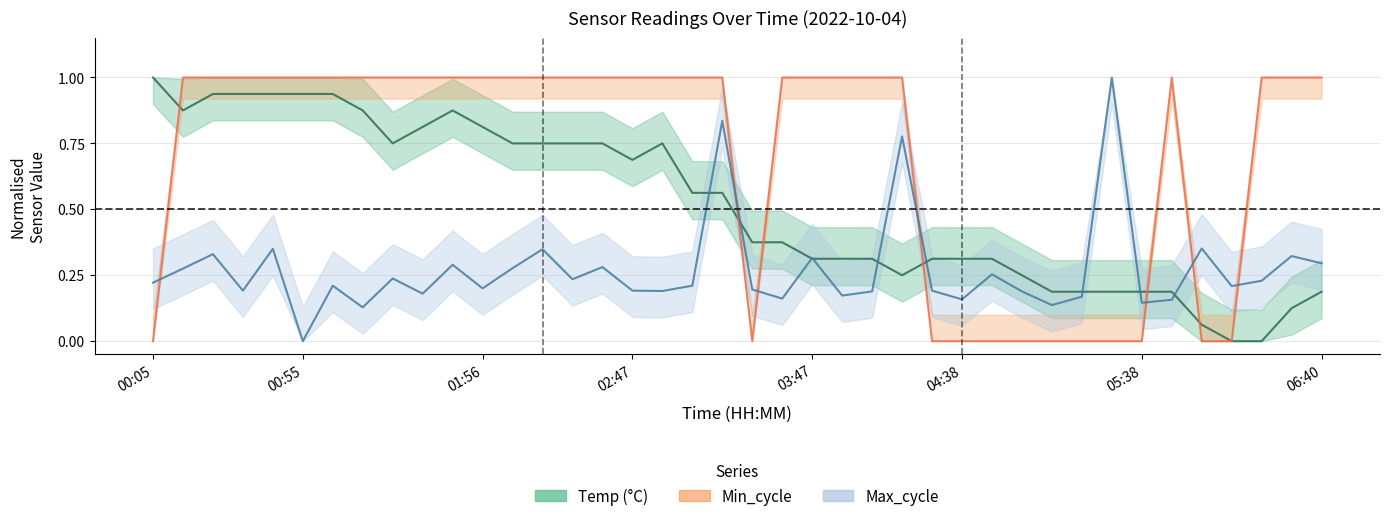

What is the sum of all Min_cycle values?

28.0